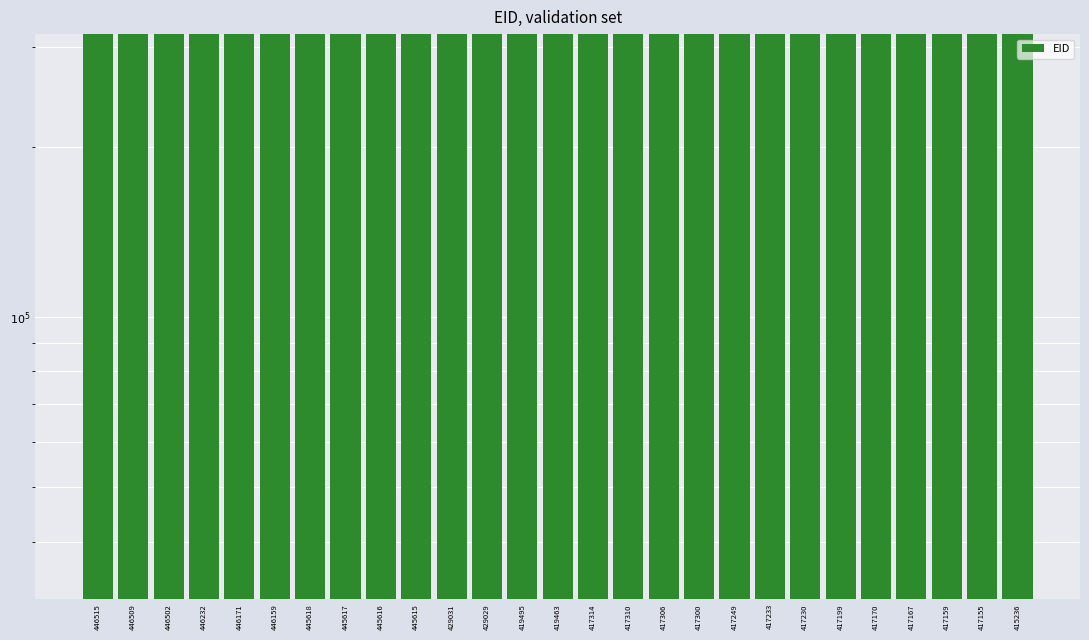

Between 417170 and 417230, which is larger?

417230